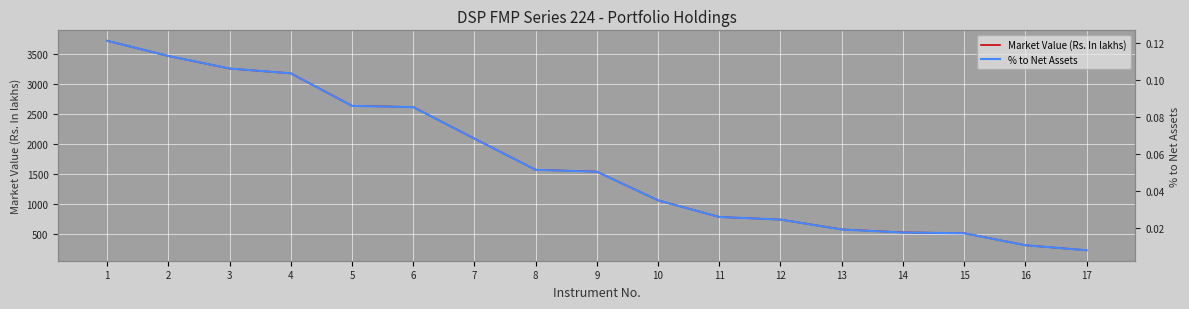

Rank the series at 16 from highest to lowest value.

Market Value (Rs. In lakhs), % to Net Assets